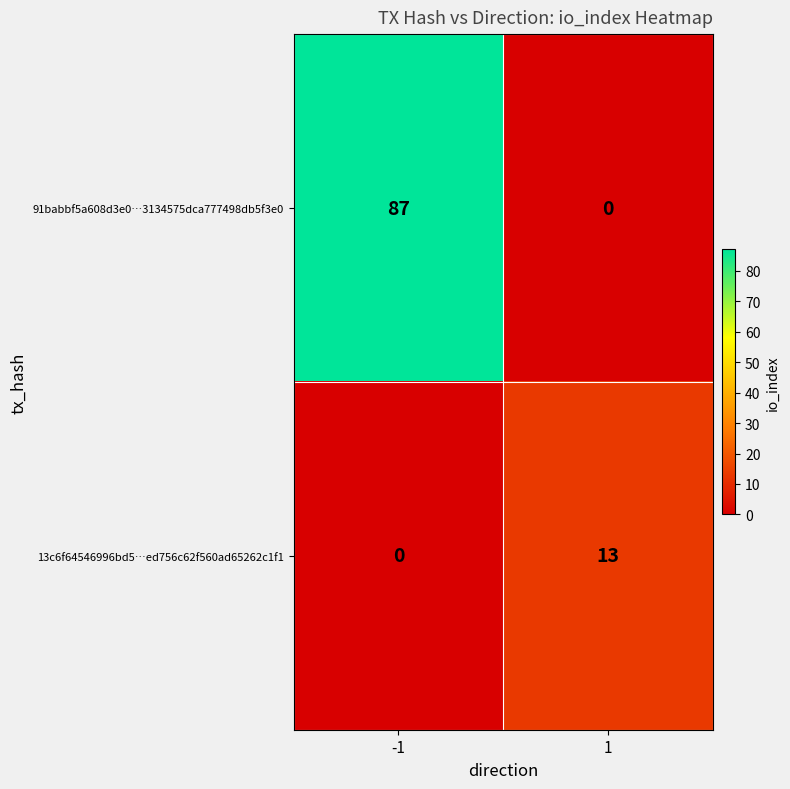

Between -1 and 1, which series saw the biggest shift?

91babbf5a608d3e0…3134575dca777498db5f3e0